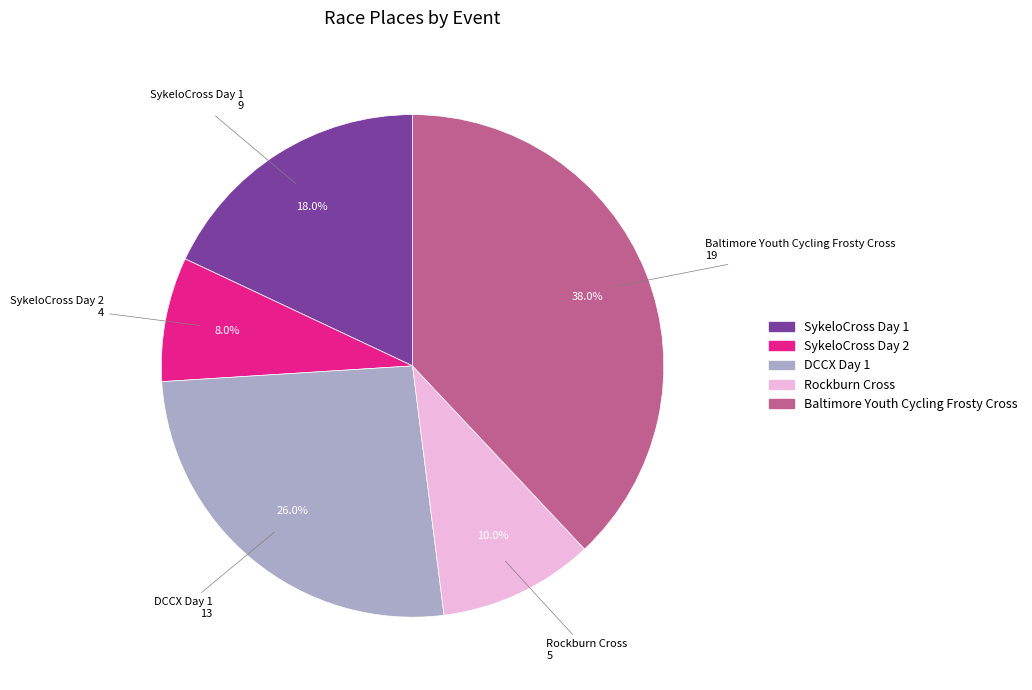

Is there a majority slice in this chart?

No